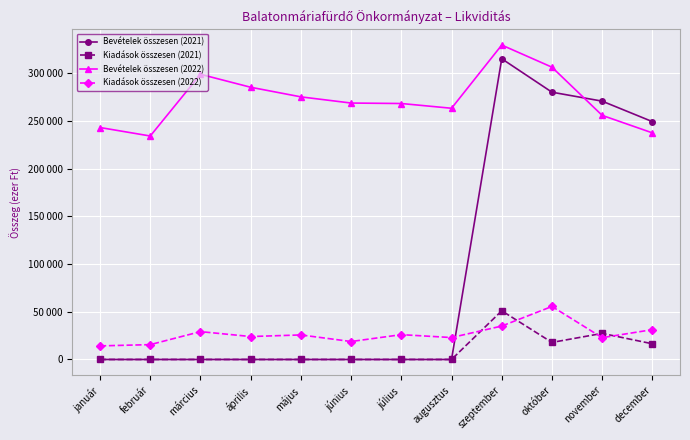

What is the label of the 8th point from the right?

május